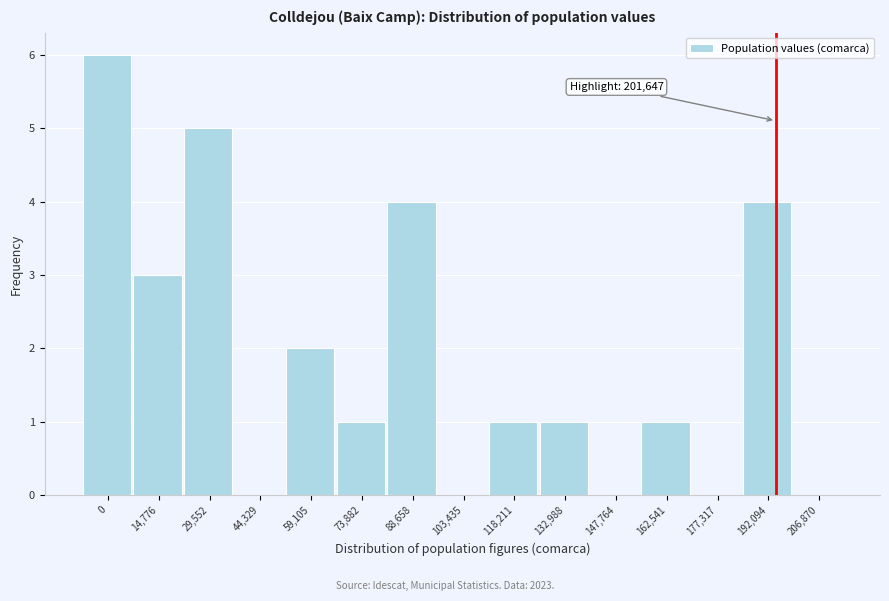

Reading left to right, transcribe all the data shown in this chart.

0=6	14,776=3	29,552=5	44,329=0	59,105=2	73,882=1	88,658=4	103,435=0	118,211=1	132,988=1	147,764=0	162,541=1	177,317=0	192,094=4	206,870=0